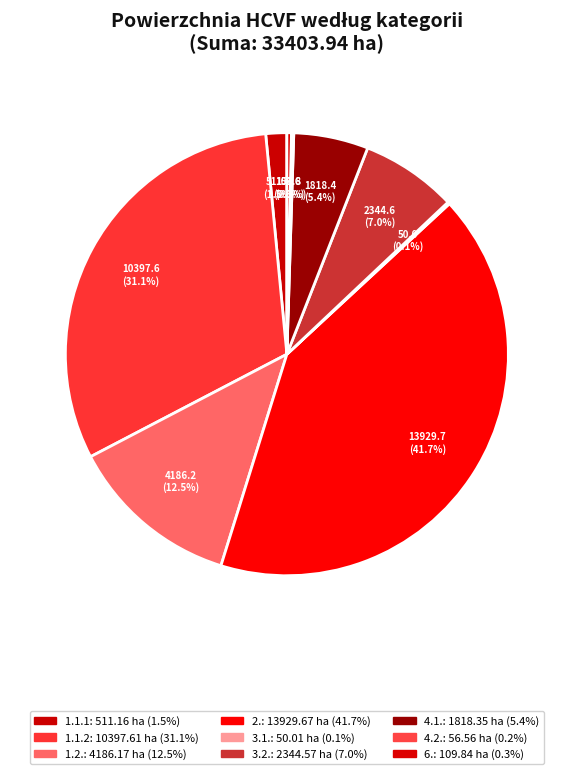

To the nearest percent, what is the average slice percentage?

11%